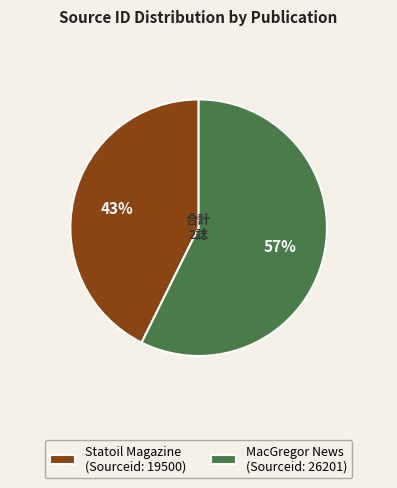

To the nearest percent, what portion does MacGregor News represent?

57%